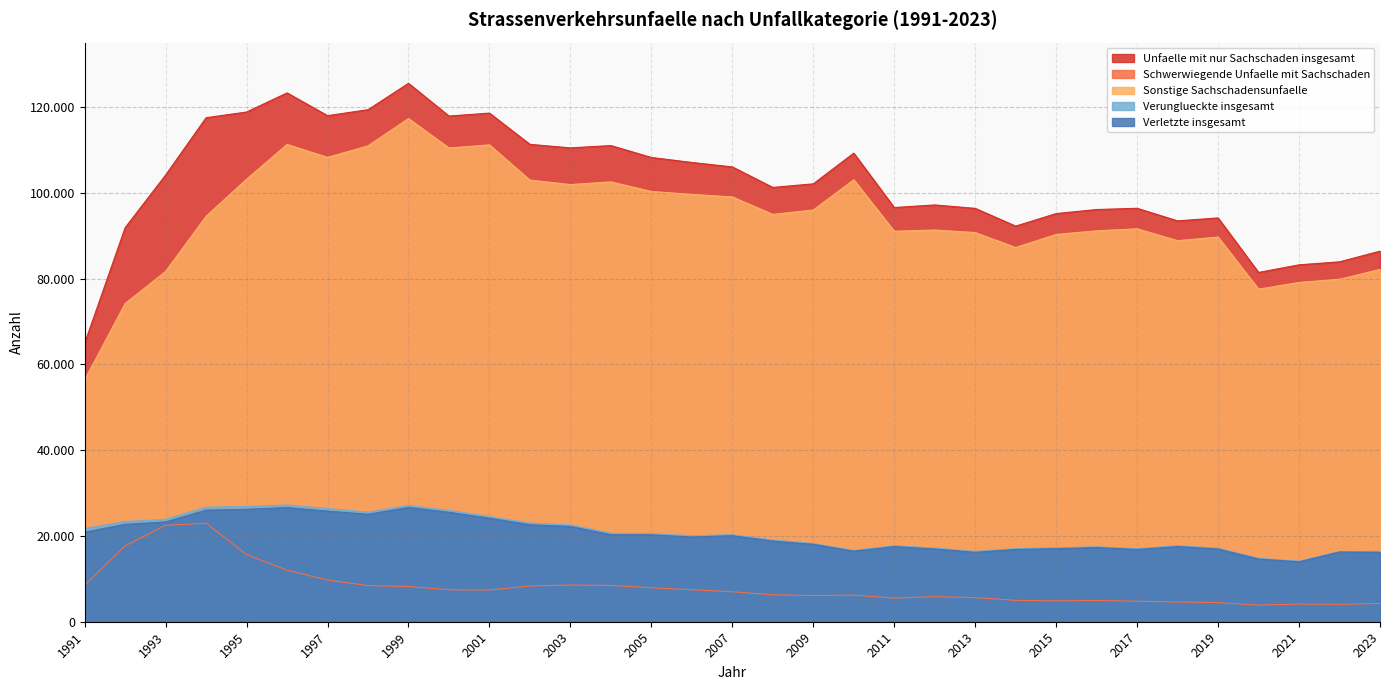

What is the difference between the highest and lowest values at 2018?

88837